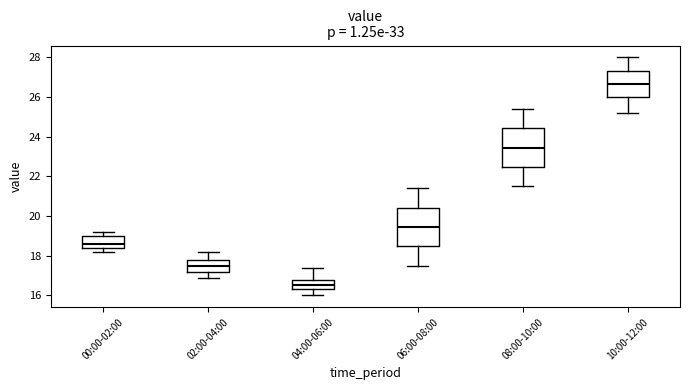

Reading left to right, read every box against the y-axis: the position of its median line, the range the box covers, and the ends of its whiskers. The values are not printed on the chart, so give them approximately, as read against the axis.

00:00-02:00: median 18.6, box 18.4 to 19.0, whiskers 18.2 to 19.2
02:00-04:00: median 17.6, box 17.2 to 17.8, whiskers 17.0 to 18.2
04:00-06:00: median 16.6, box 16.4 to 16.8, whiskers 16.0 to 17.4
06:00-08:00: median 19.4, box 18.4 to 20.4, whiskers 17.6 to 21.4
08:00-10:00: median 23.4, box 22.4 to 24.4, whiskers 21.6 to 25.4
10:00-12:00: median 26.6, box 26.0 to 27.4, whiskers 25.2 to 28.0